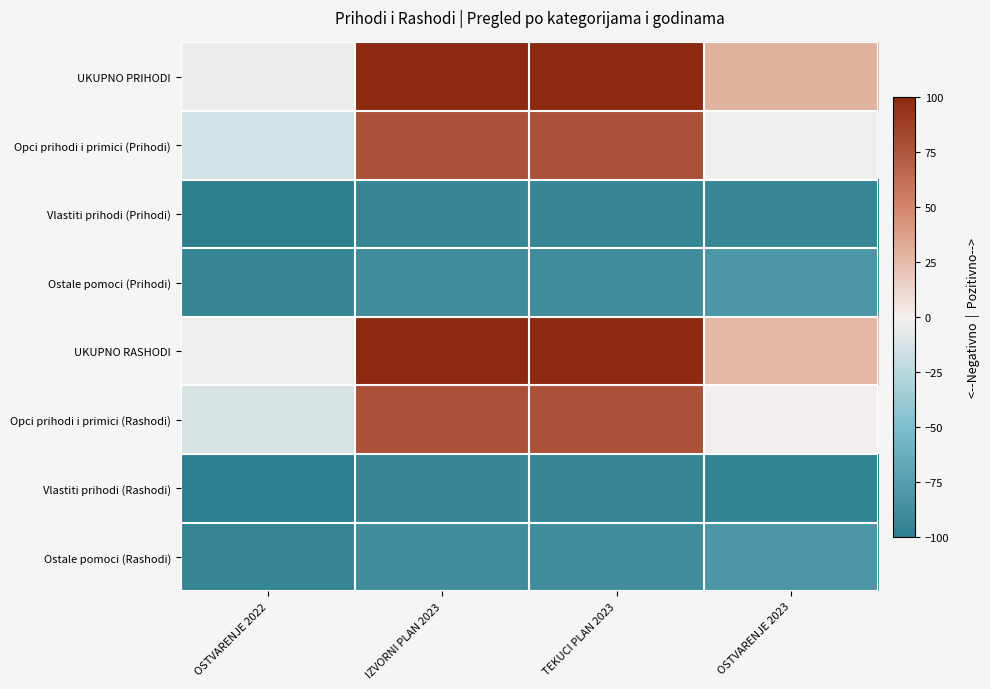

Which series has the largest total across all categories?

UKUPNO PRIHODI